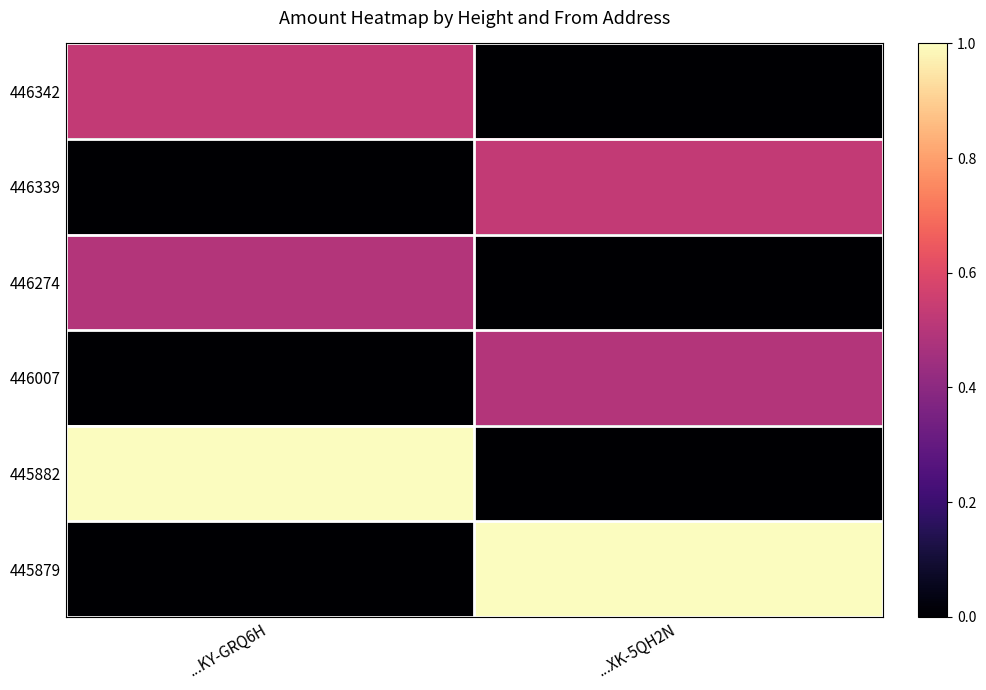

Rank the series at ...XK-5QH2N from lowest to highest value.

446342, 446274, 445882, 446007, 446339, 445879